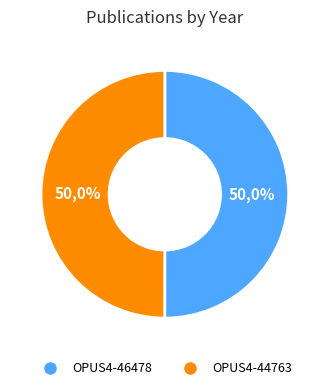

What percentage is NOT represented by OPUS4-44763?

50.0%